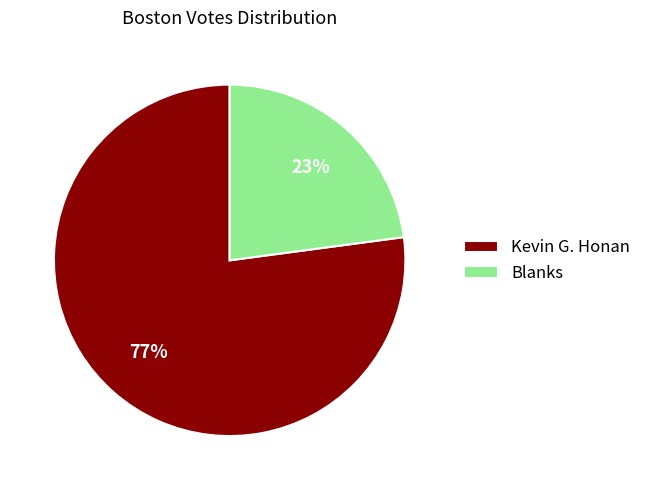

True or false: Blanks accounts for 23% of the total.

True